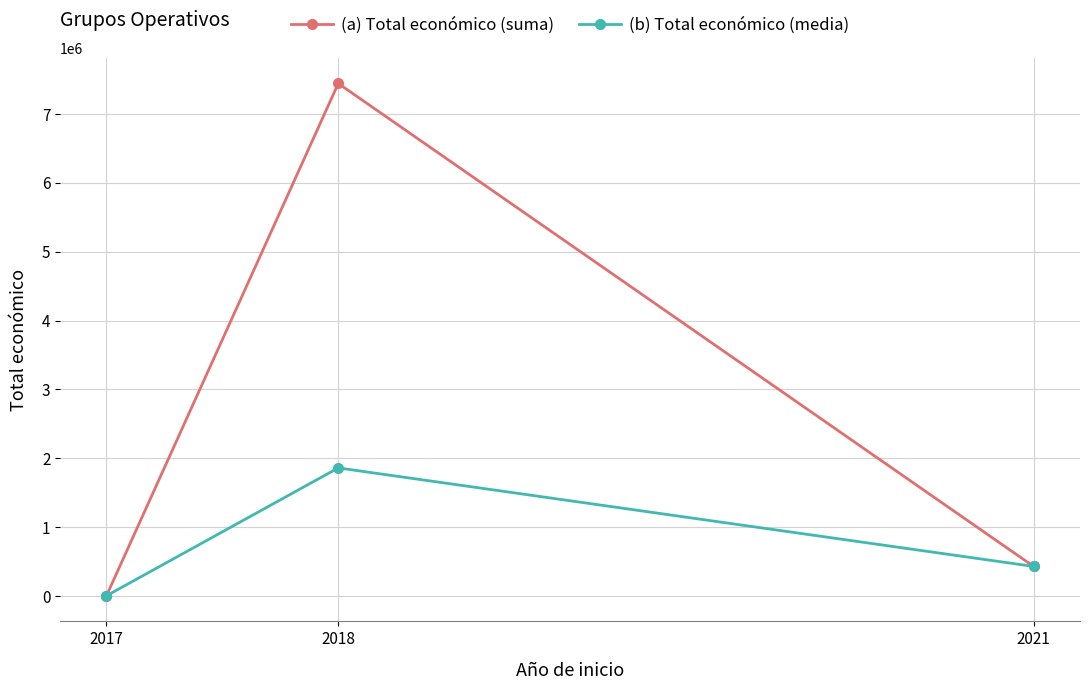

Which series has the widest spread of values?

(a) Total económico (suma)